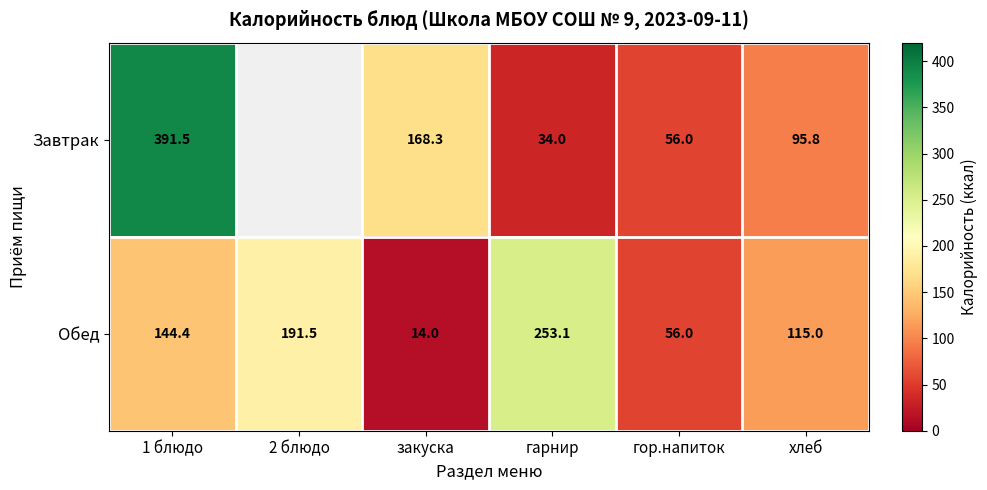

Where is Обед nearest to the value 133?

1 блюдо